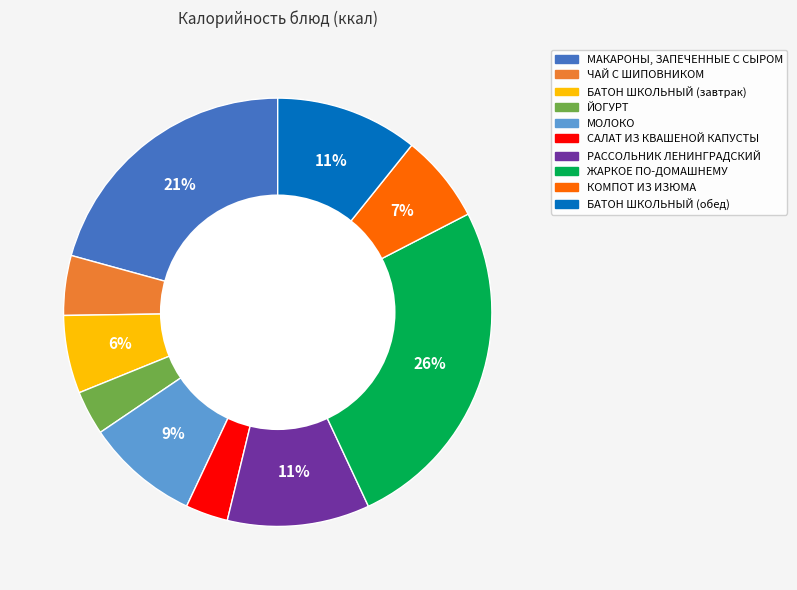

Which category has the biggest portion of the pie?

ЖАРКОЕ ПО-ДОМАШНЕМУ